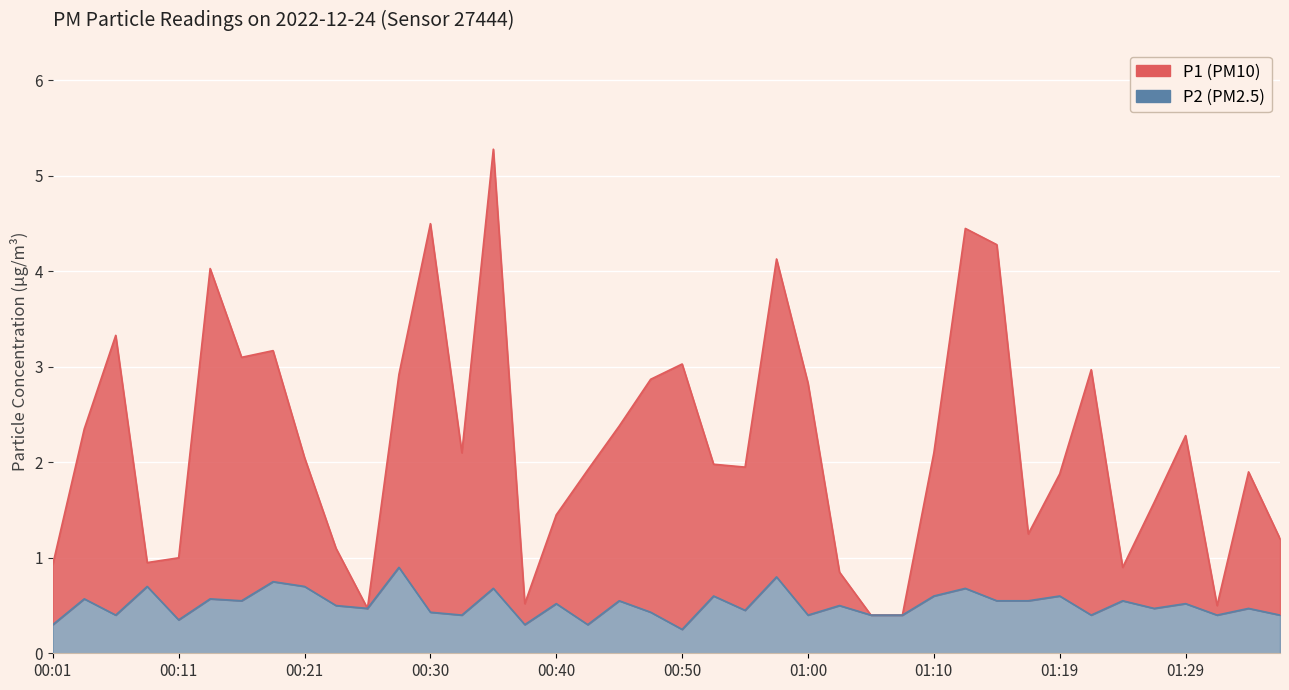

Count the P2 values in the range 0 to 1.

40